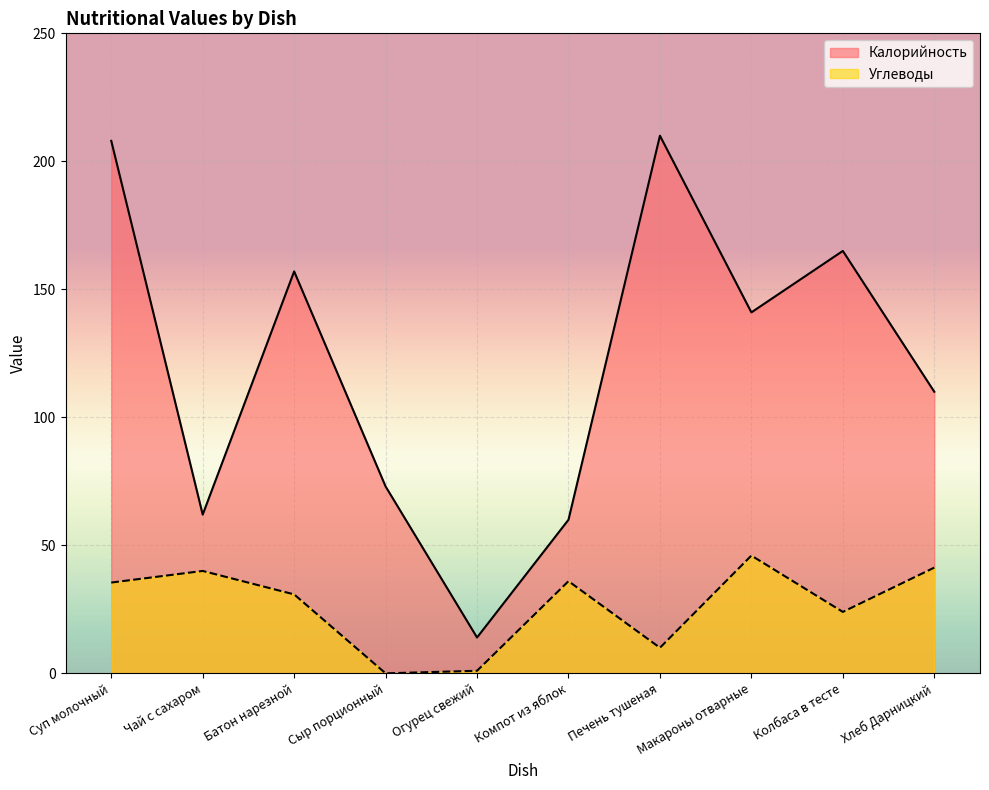

True or false: Калорийность and Углеводы cross at least once.

False